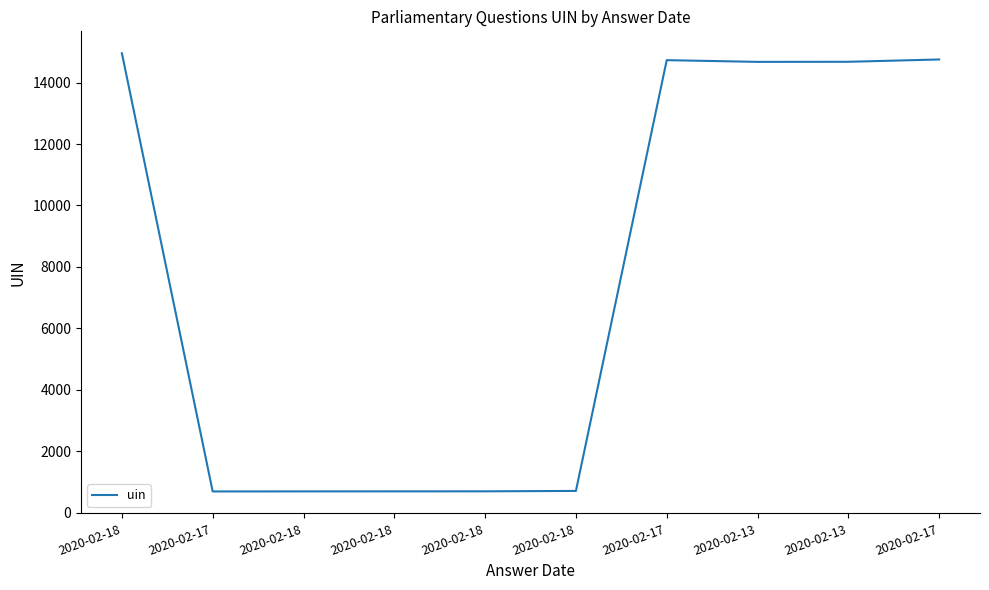

Rank the categories by value from highest to lowest.

2020-02-18, 2020-02-17, 2020-02-17, 2020-02-13, 2020-02-13, 2020-02-18, 2020-02-18, 2020-02-18, 2020-02-18, 2020-02-17